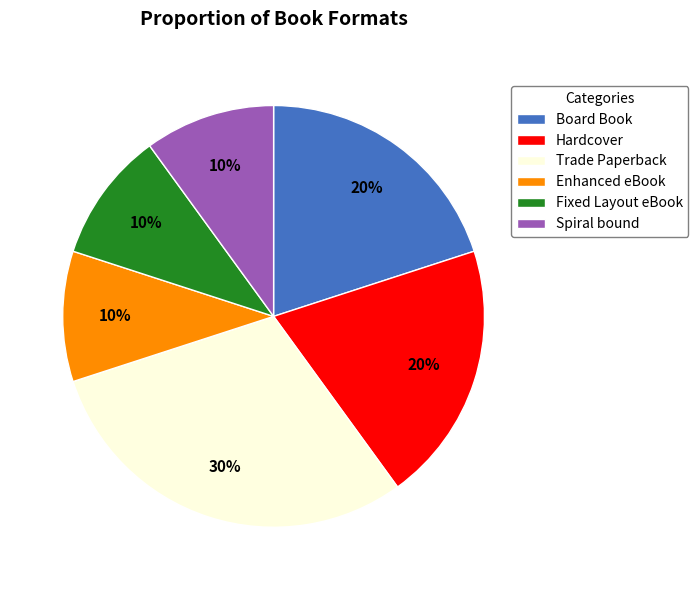

To the nearest percent, what percentage of the pie is Hardcover?

20%